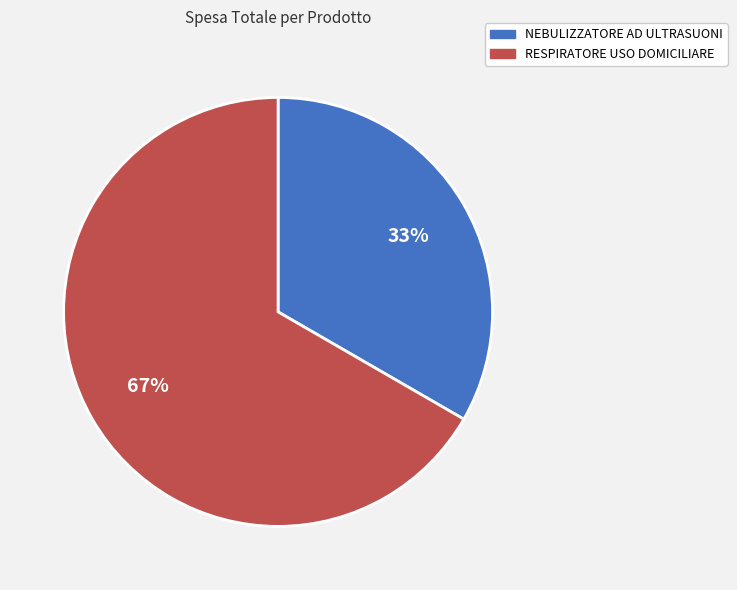

Count the number of slices in the pie.

2